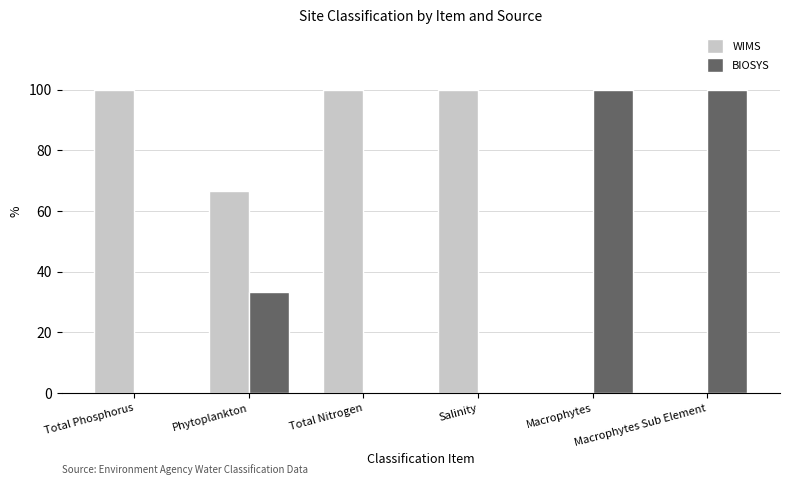

What is the sum of the BIOSYS values at Macrophytes Sub Element and Salinity?

100.0